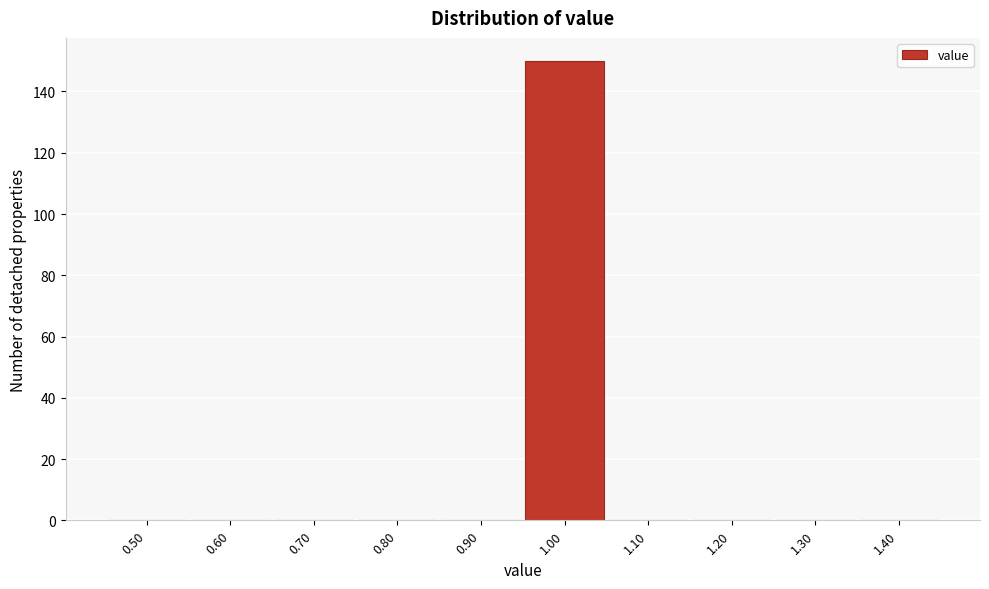

Reading left to right, list all the values displayed in this chart.

0.50=0	0.60=0	0.70=0	0.80=0	0.90=0	1.00=150	1.10=0	1.20=0	1.30=0	1.40=0